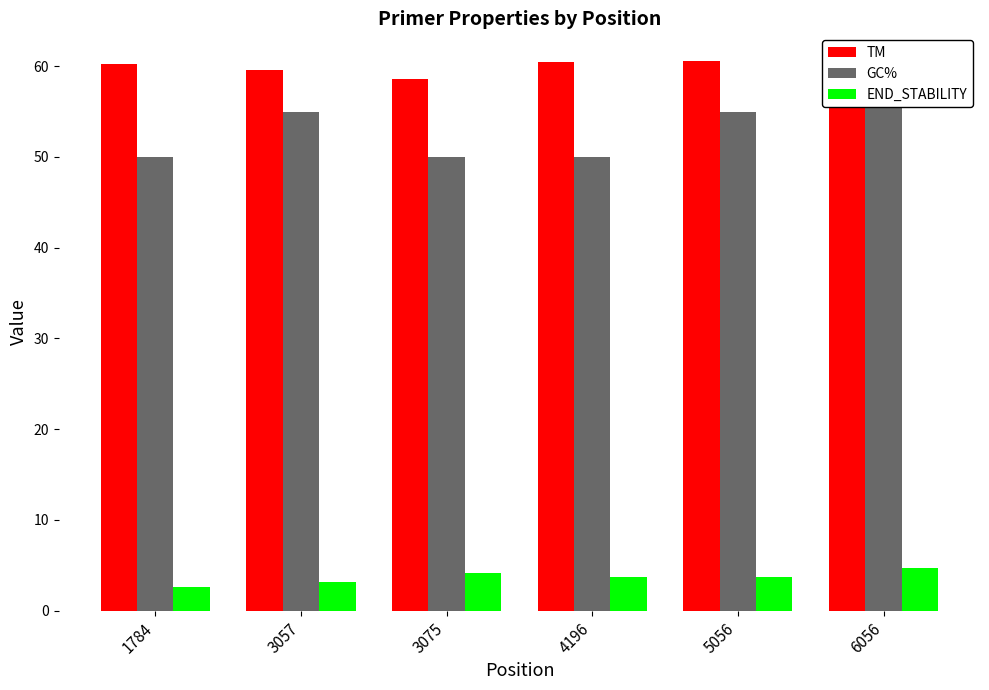

Which series changed the most between 1784 and 3075?

TM